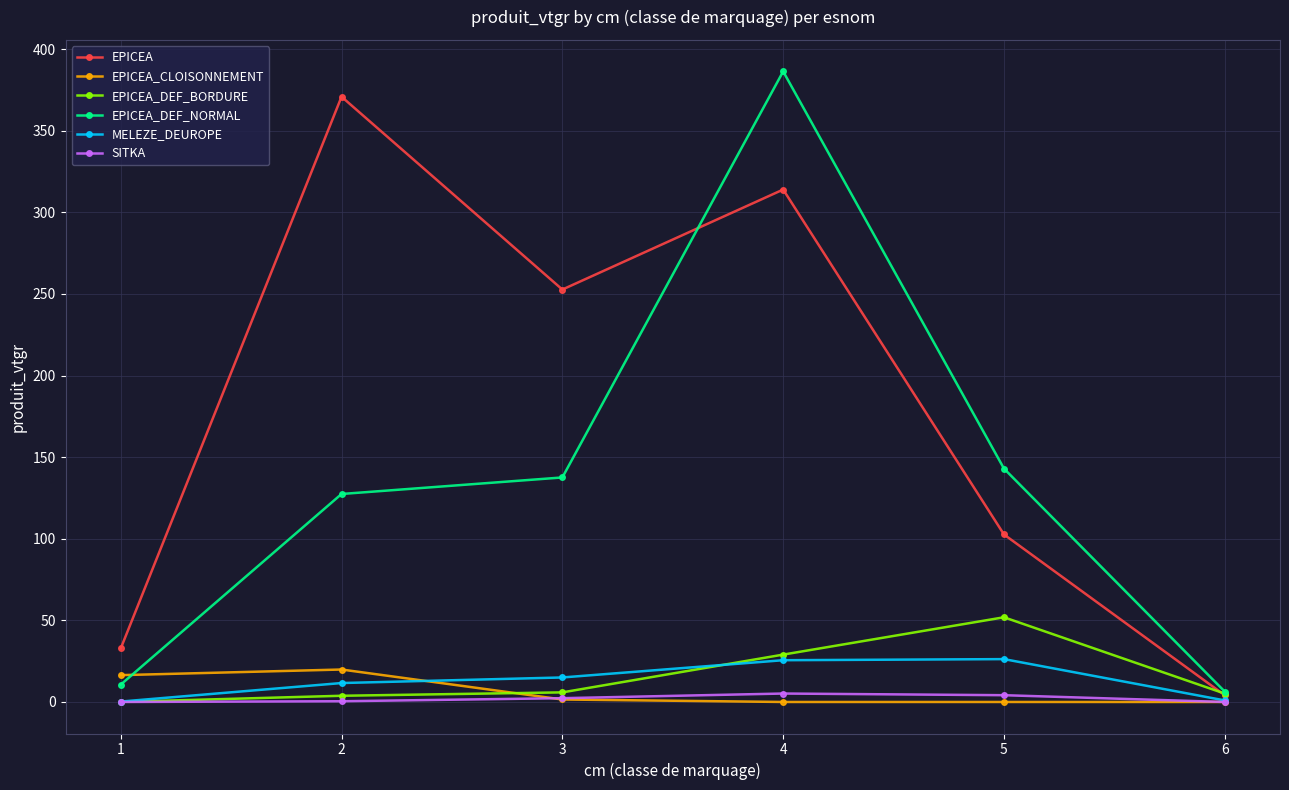

Which series has the largest range (max minus min)?

EPICEA_DEF_NORMAL